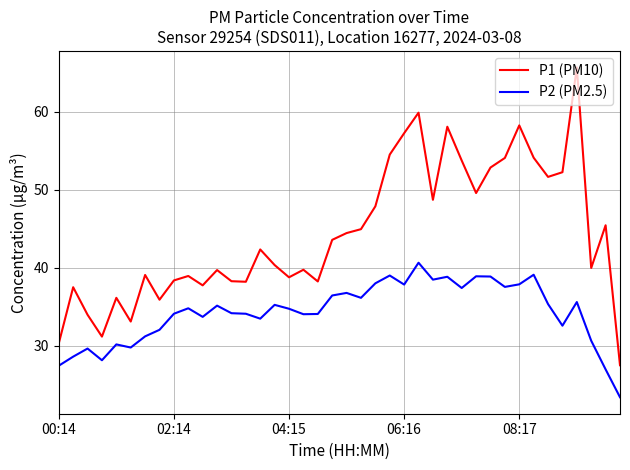

True or false: P1 (PM10) and P2 (PM2.5) cross at least once.

False